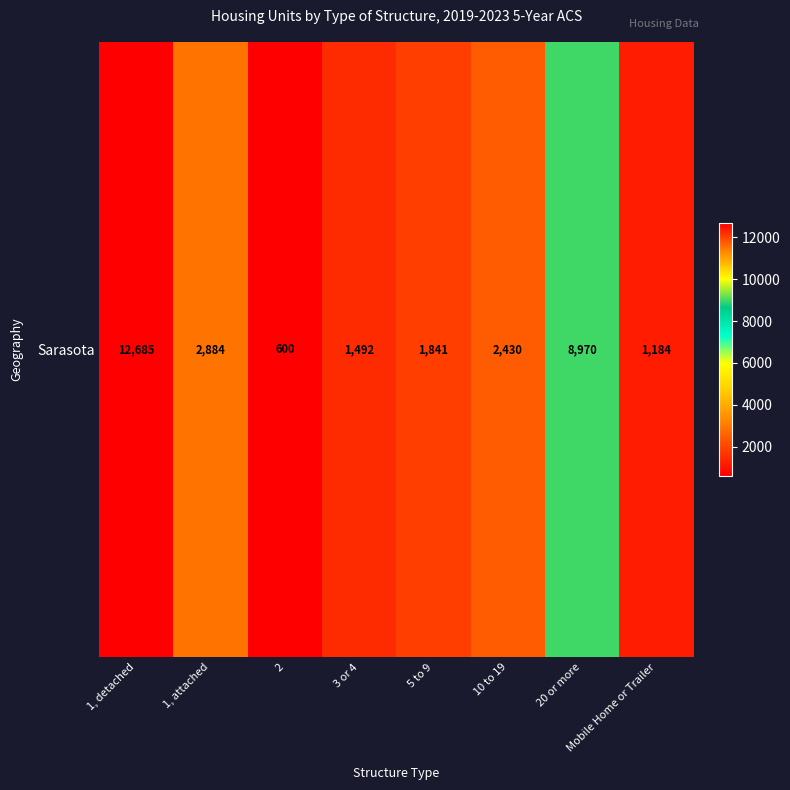

Count the number of values greater than 2430.

3